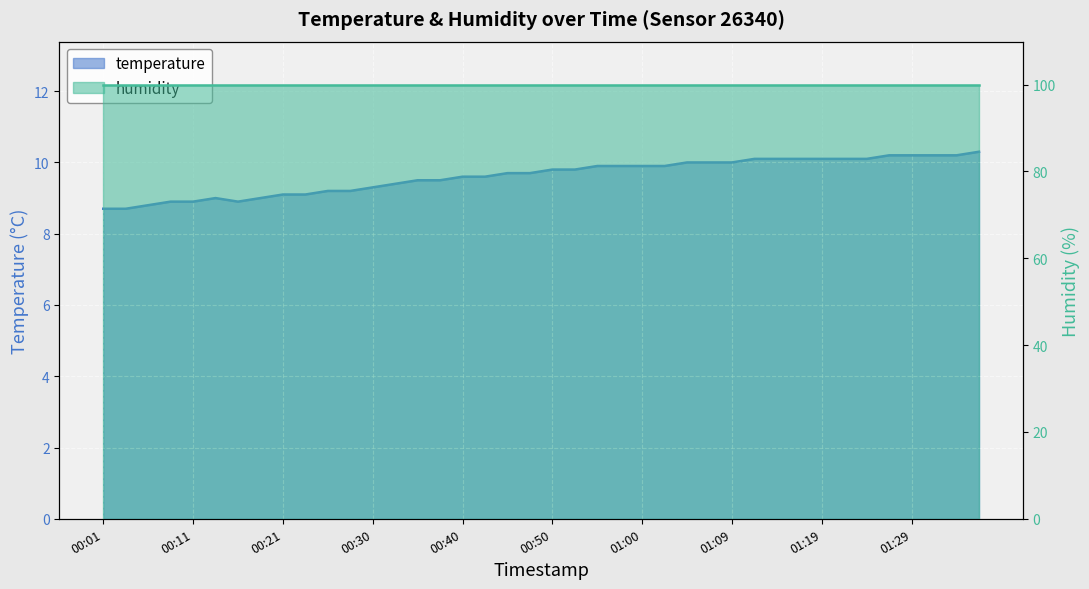

How many interior local peaks (higher than both neighbors) does the data have?

1